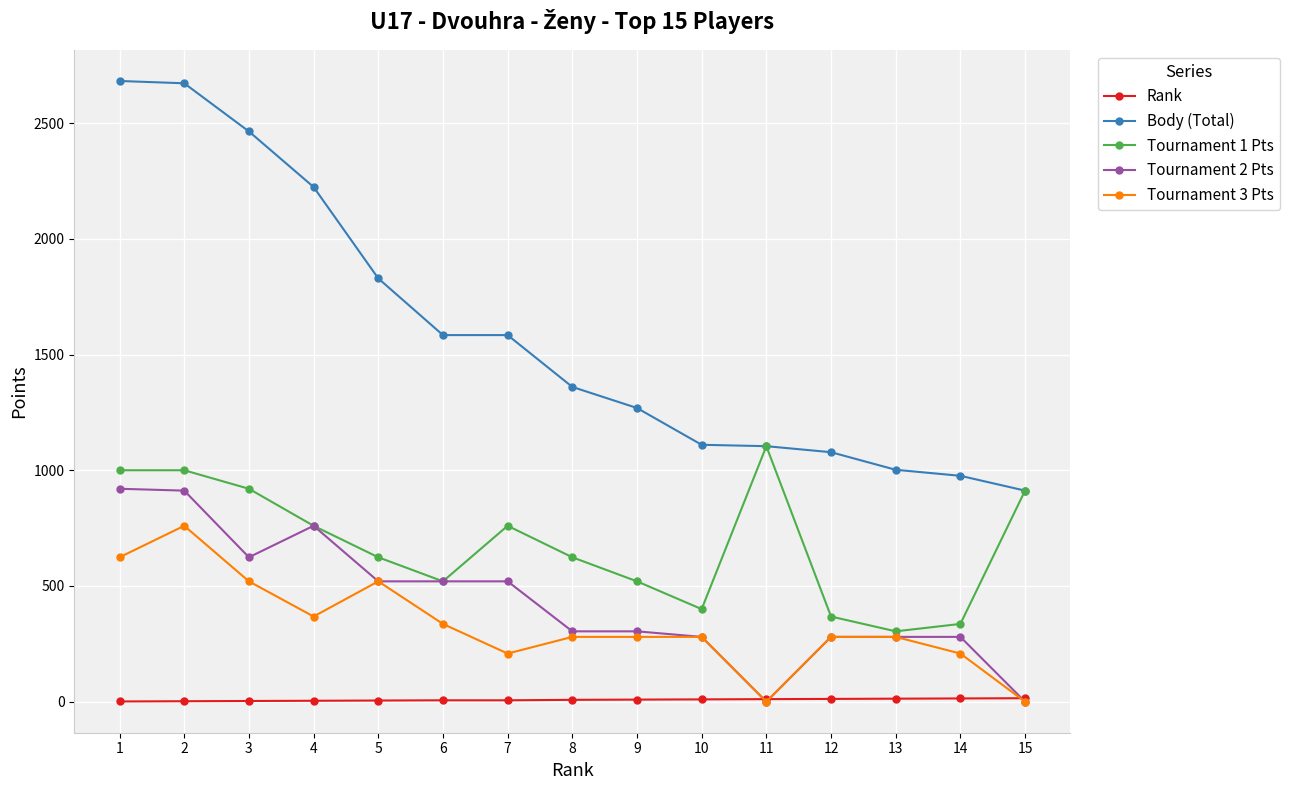

What is the sum of the Rank values at 12 and 15?

27